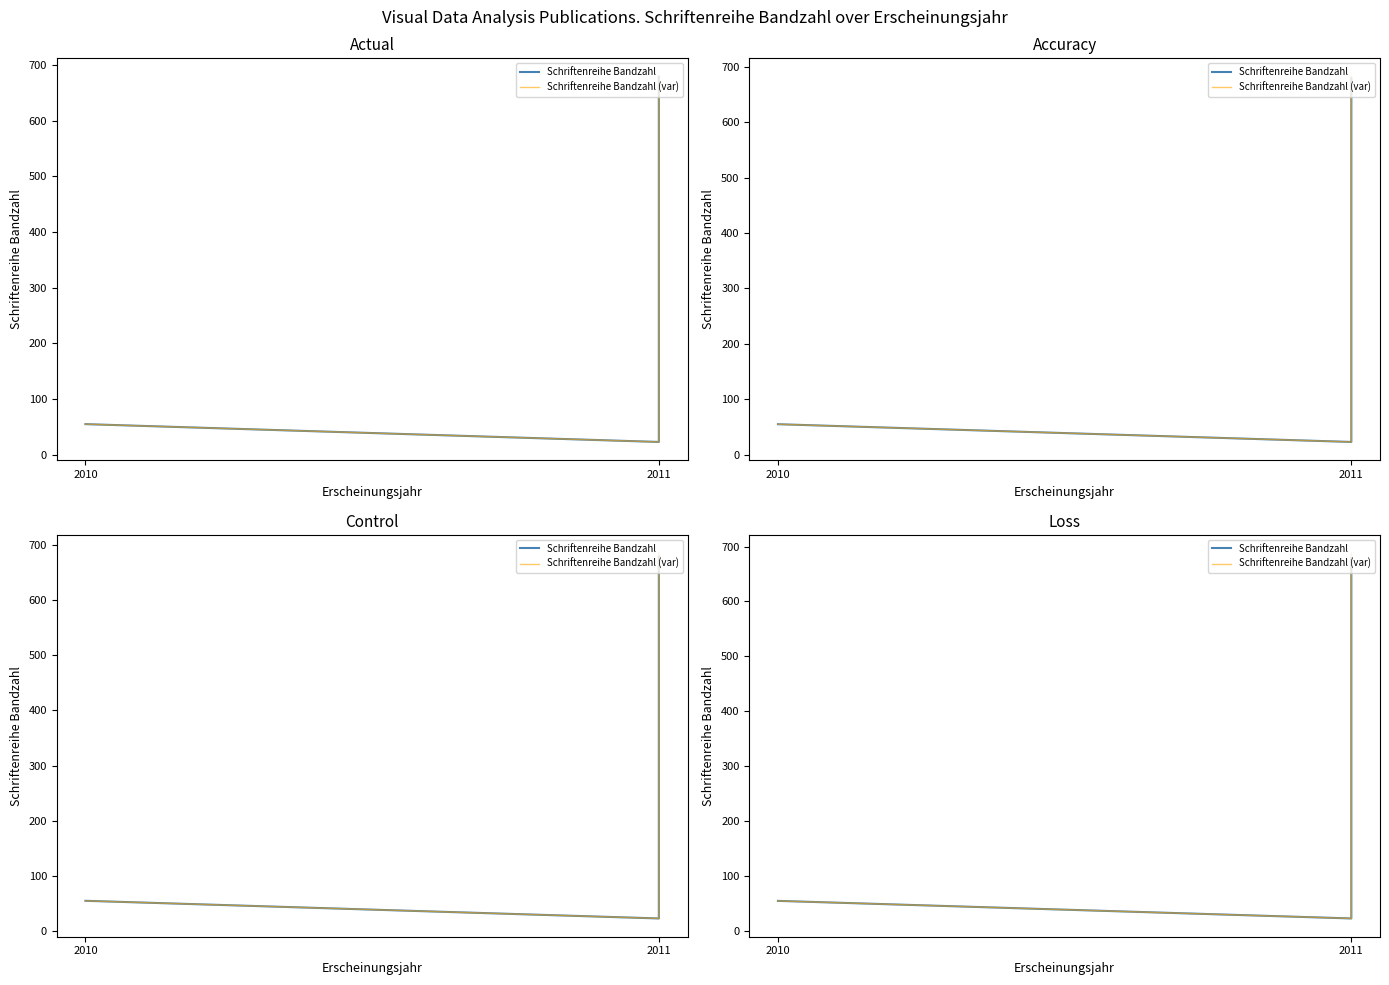

At how many categories does at least one series exceed 293?

1